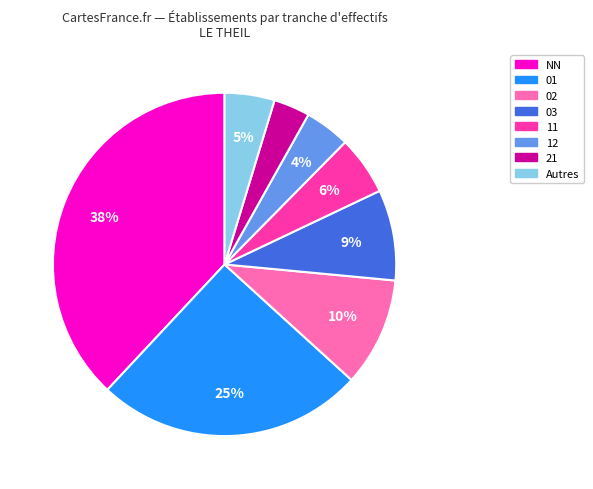

To the nearest percent, what portion does 01 represent?

25%